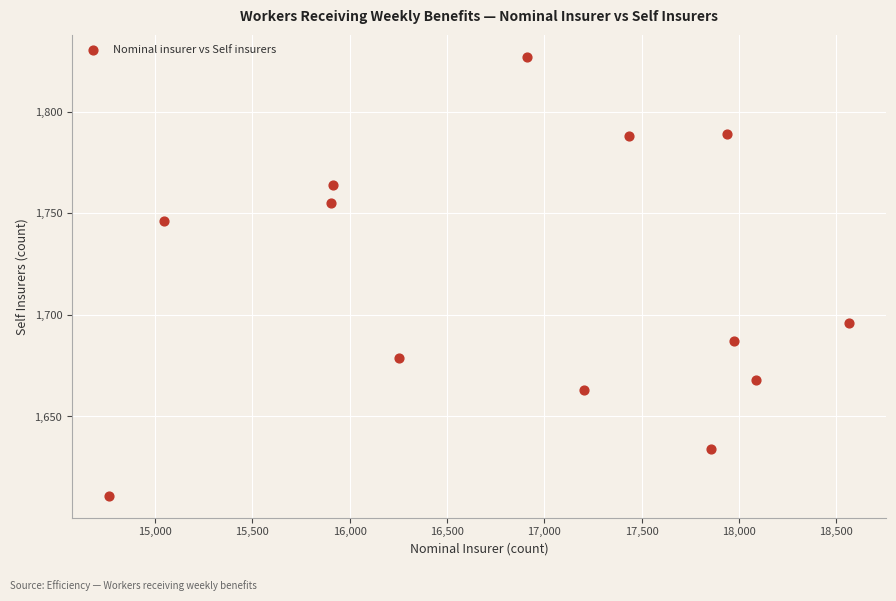

What Y value in the scatter plot is closest to 1719?

1696